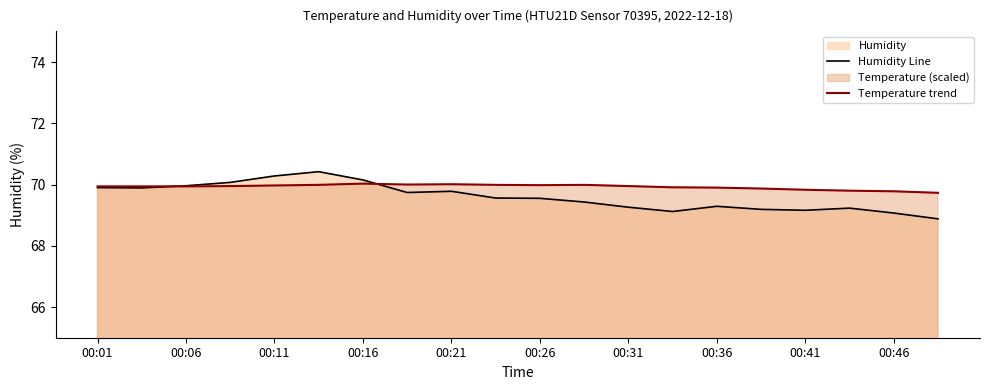

The value of Temperature trend at 00:31 is 70.0. True or false?

True